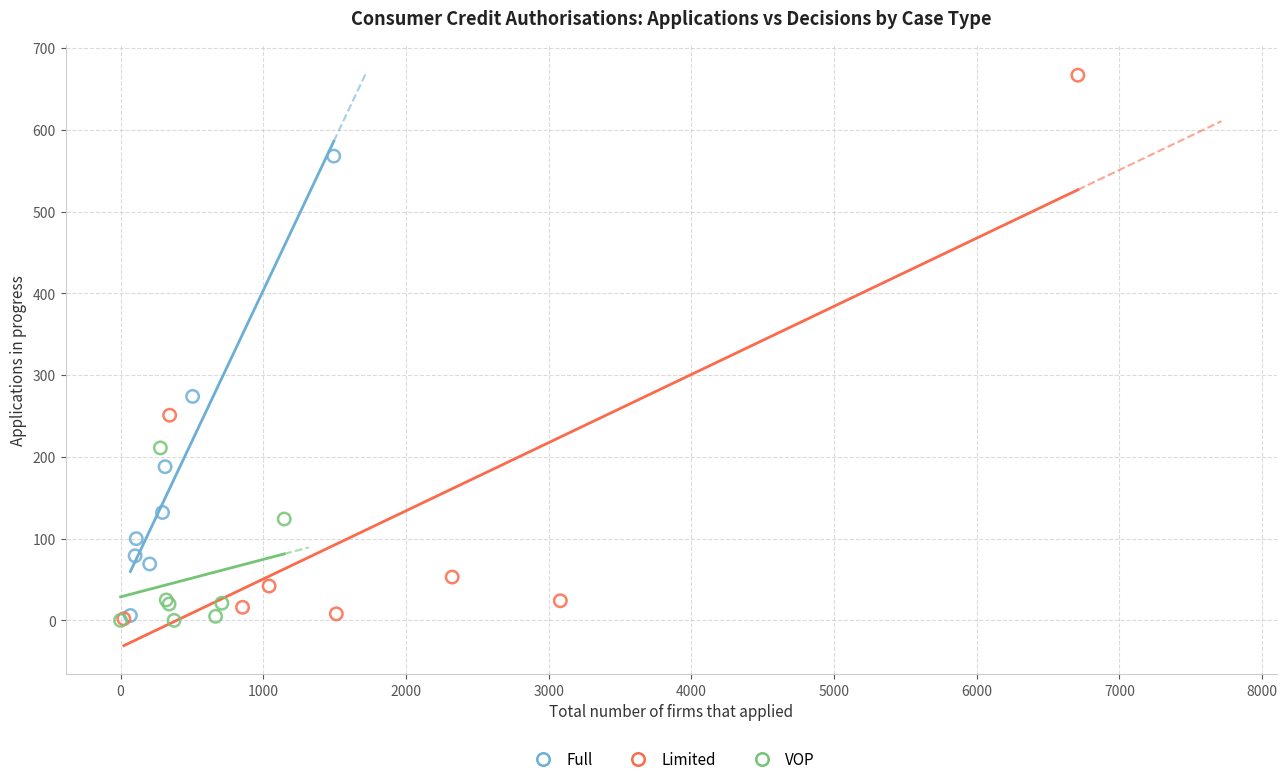

Which series contains the highest Y value?

Limited